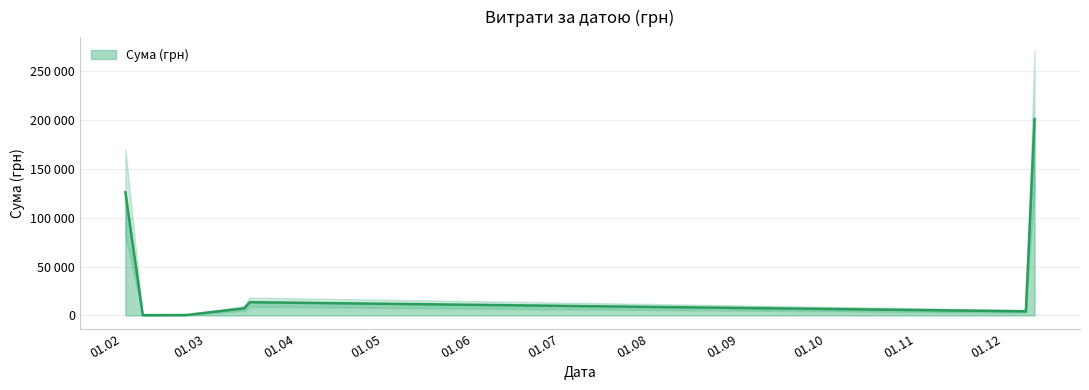

What is the value of the 29th point from the left?

403.7